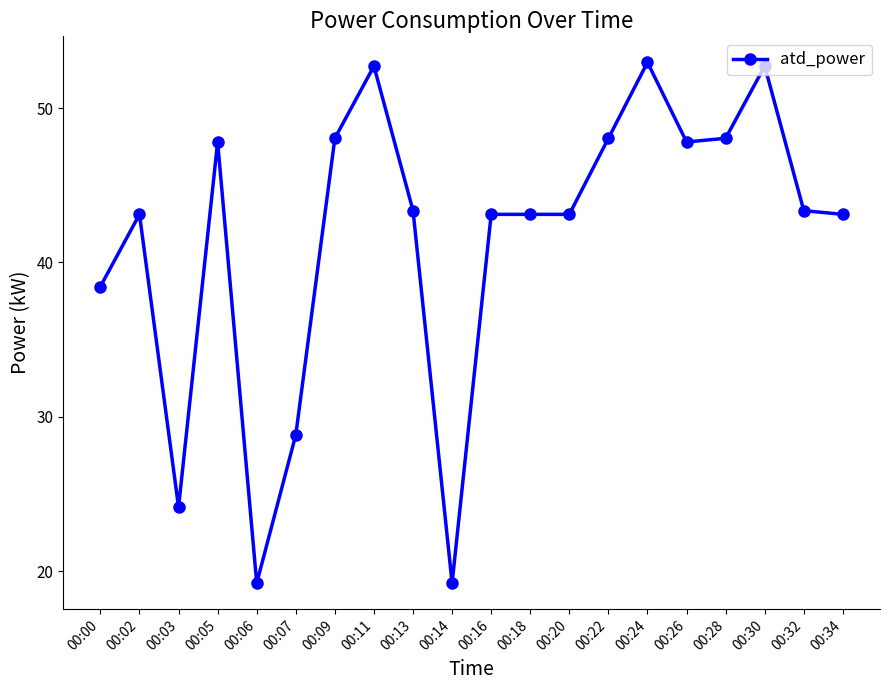

True or false: there are more than 2 points higher than both neighbors.

True